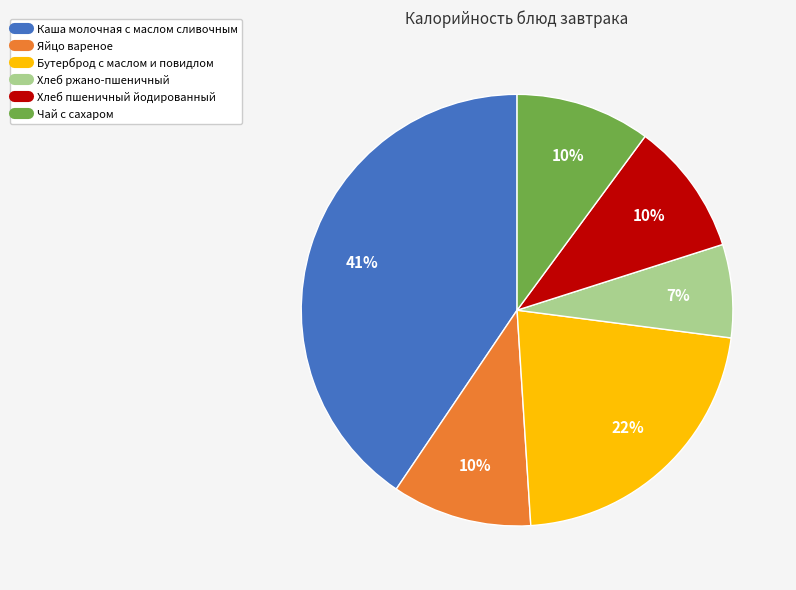

The Хлеб ржано-пшеничный slice represents 14% of the pie. True or false?

False